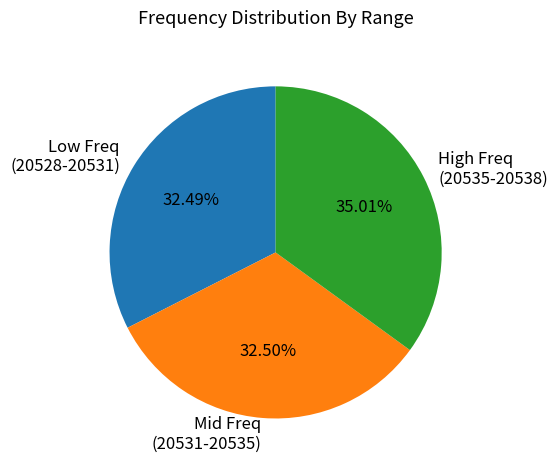

Which has a higher value, High Freq (20535-20538) or Low Freq (20528-20531)?

High Freq (20535-20538)